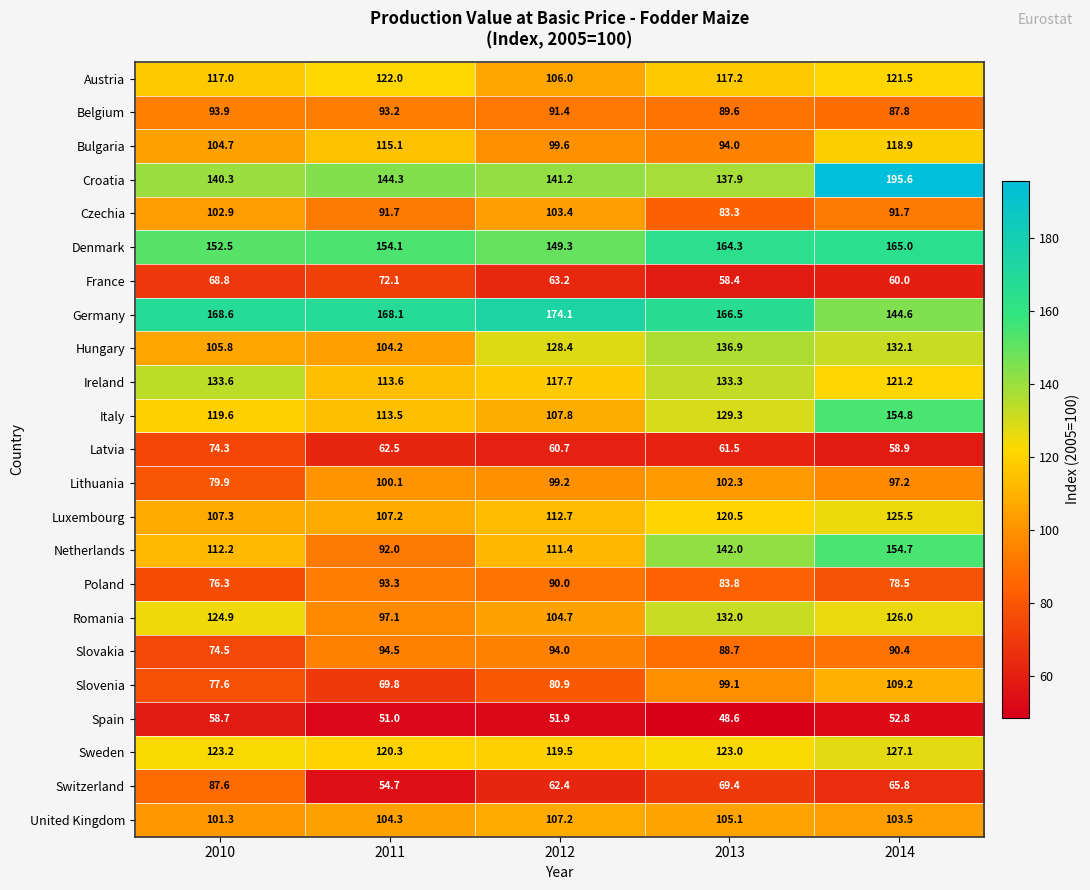

What is the difference between the maximum and minimum values in the Denmark series?

15.7